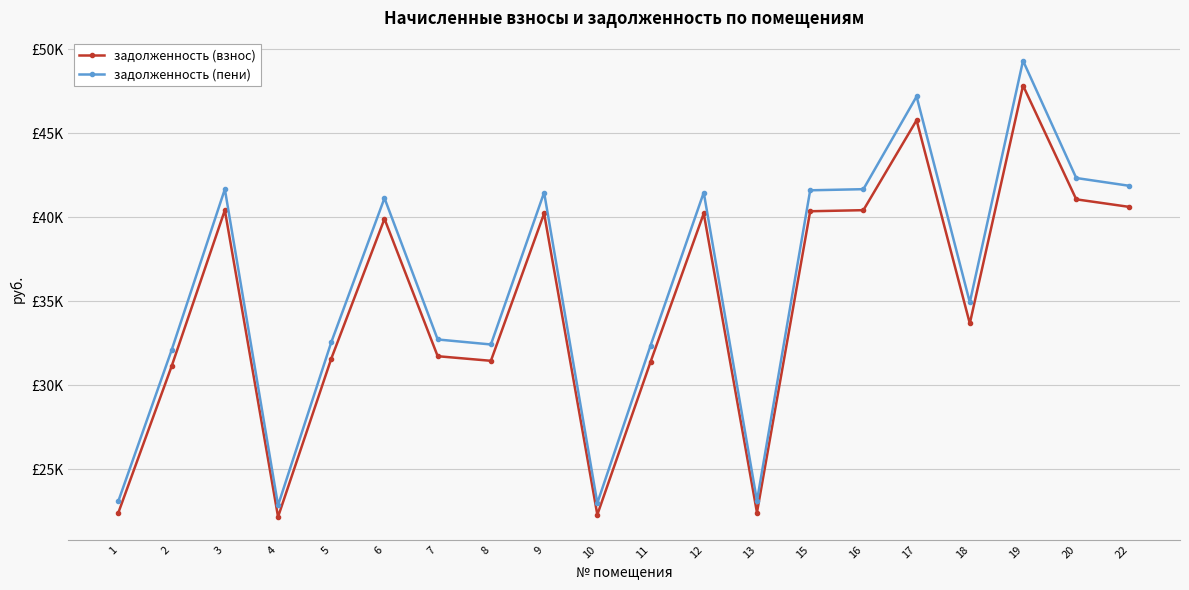

At how many categories does at least one series exceed 46316?

2